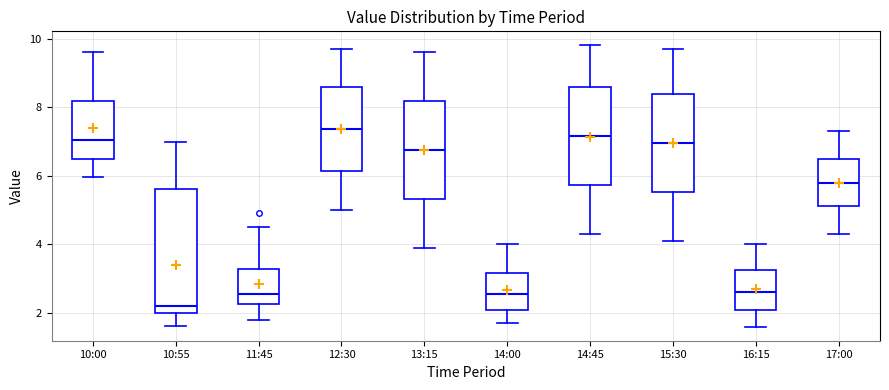

Which box is the tallest, from its lower edge to its upper edge?

10:55